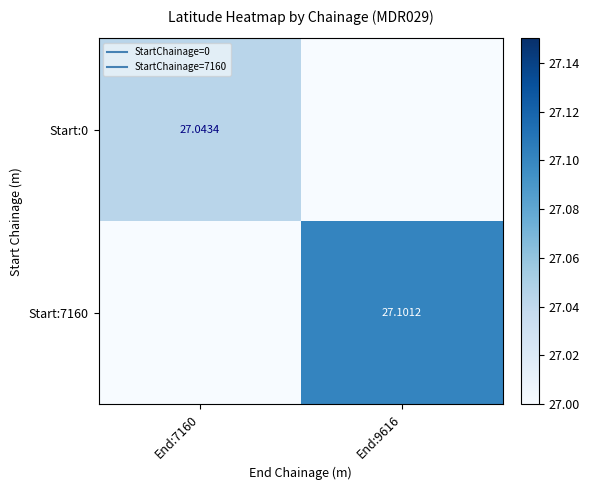

What is the difference between the Start:7160 values at End:9616 and End:7160?

0.1